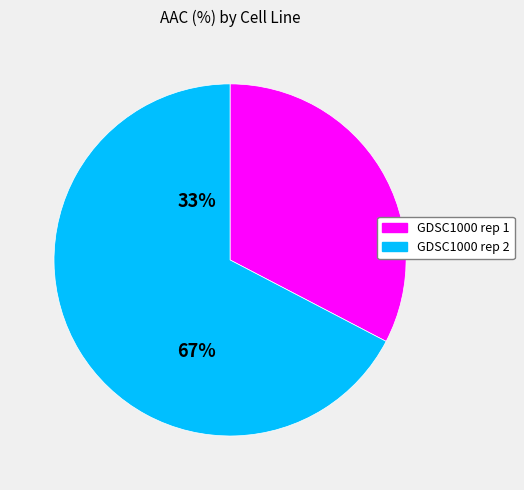

Is it true that GDSC1000 rep 2 is 78% of the pie?

False